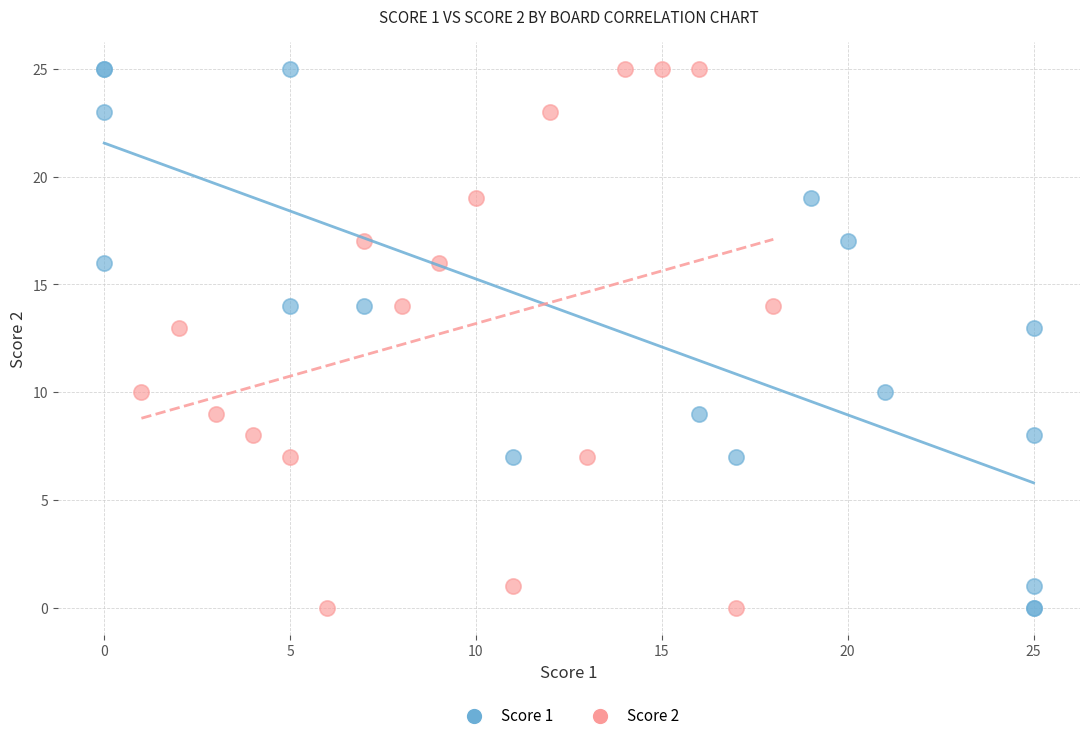

What are all the series names shown in the legend?

Score 1, Score 2